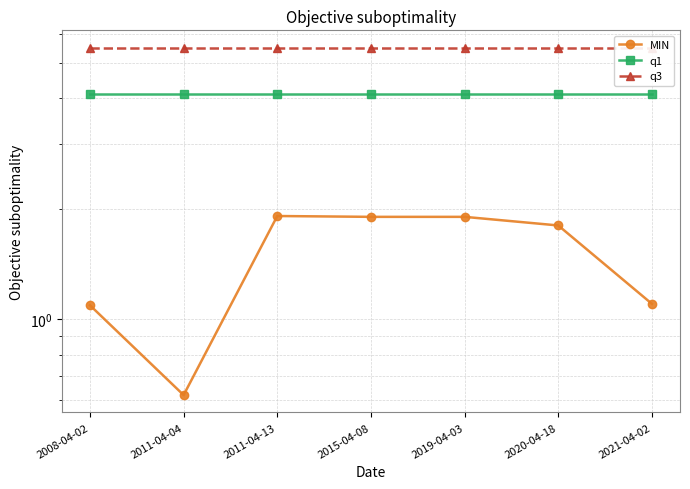

Rank the series by their average value, from highest to lowest.

q3, q1, MIN